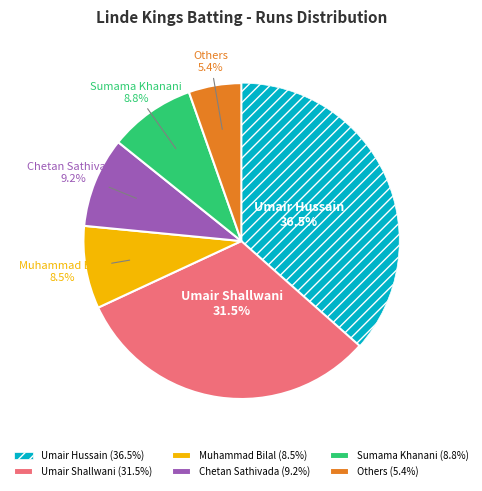

Combined, do Sumama Khanani and Others account for over 50%?

No